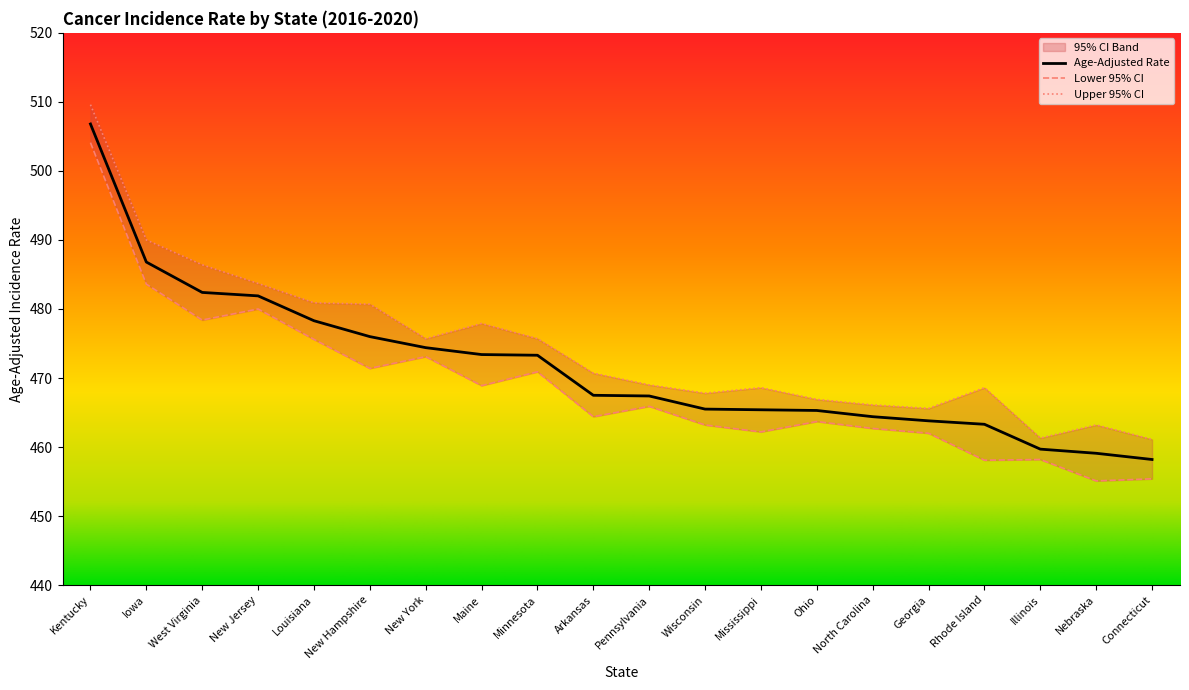

What is the difference between the Age-Adjusted Rate values at West Virginia and Minnesota?

9.1